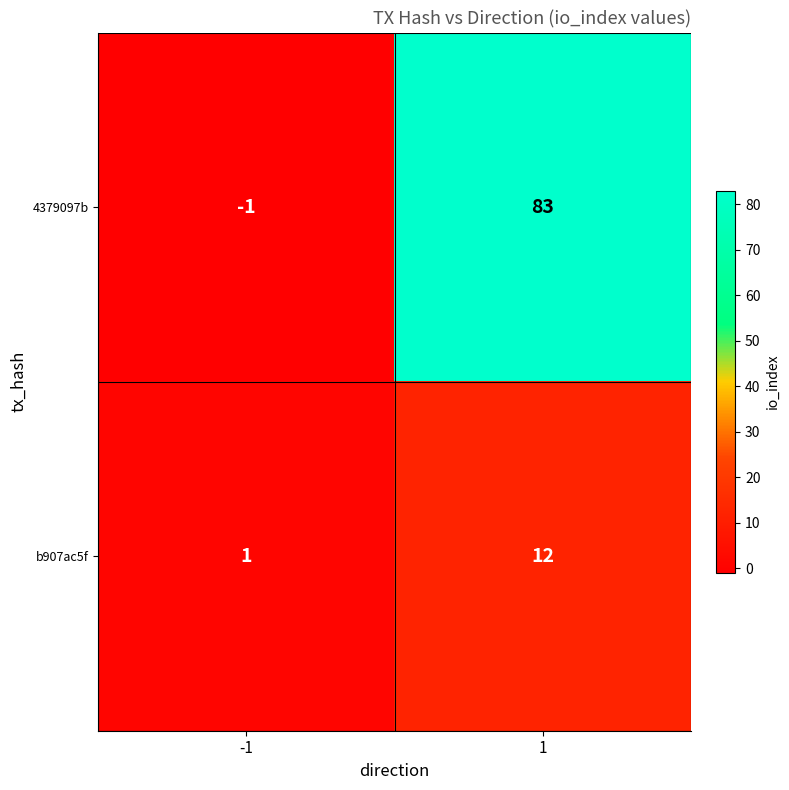

Reading left to right, extract all data points from this chart.

4379097b: -1	83
b907ac5f: 1	12